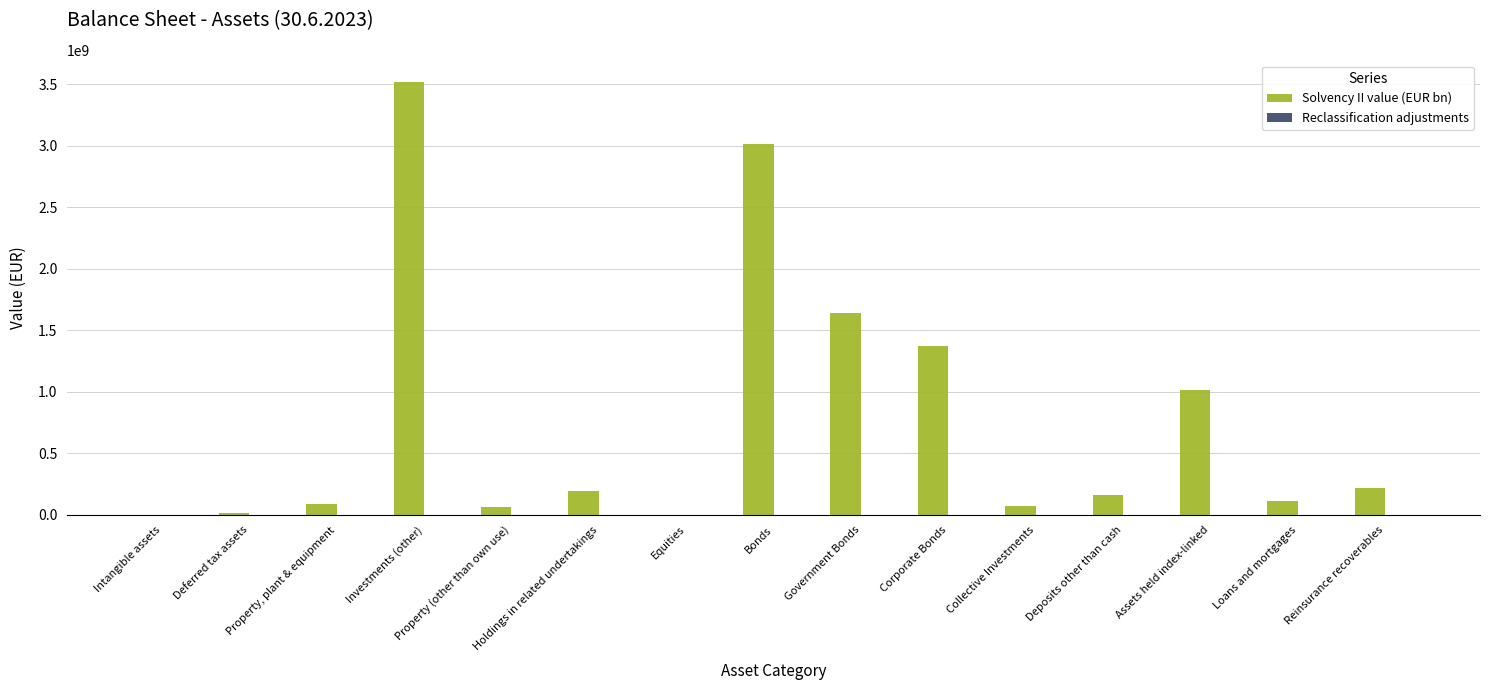

What is the maximum value shown in the chart?

3515613409.8